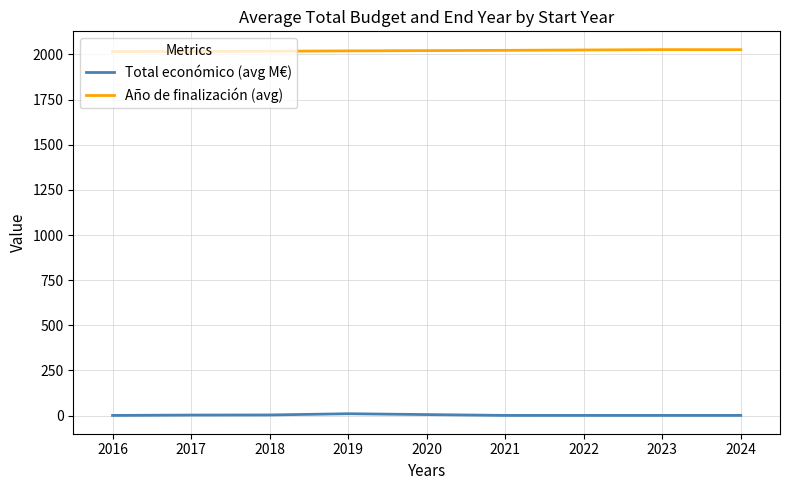

True or false: Año de finalización (avg) and Total económico (avg M€) intersect in this chart.

False